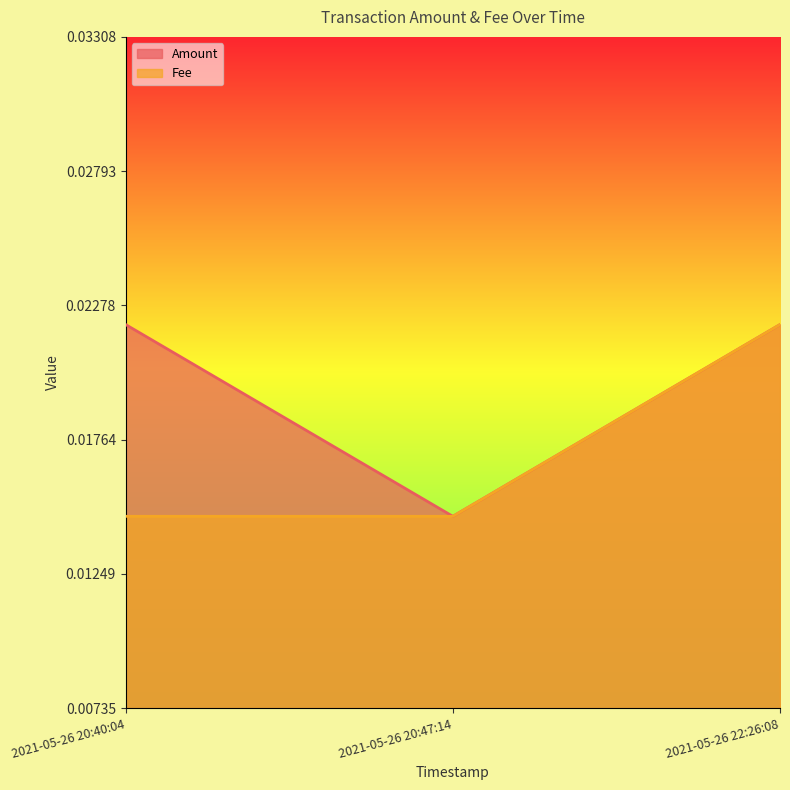

Between 2021-05-26 20:40:04 and 2021-05-26 20:47:14, which series saw the biggest shift?

Amount